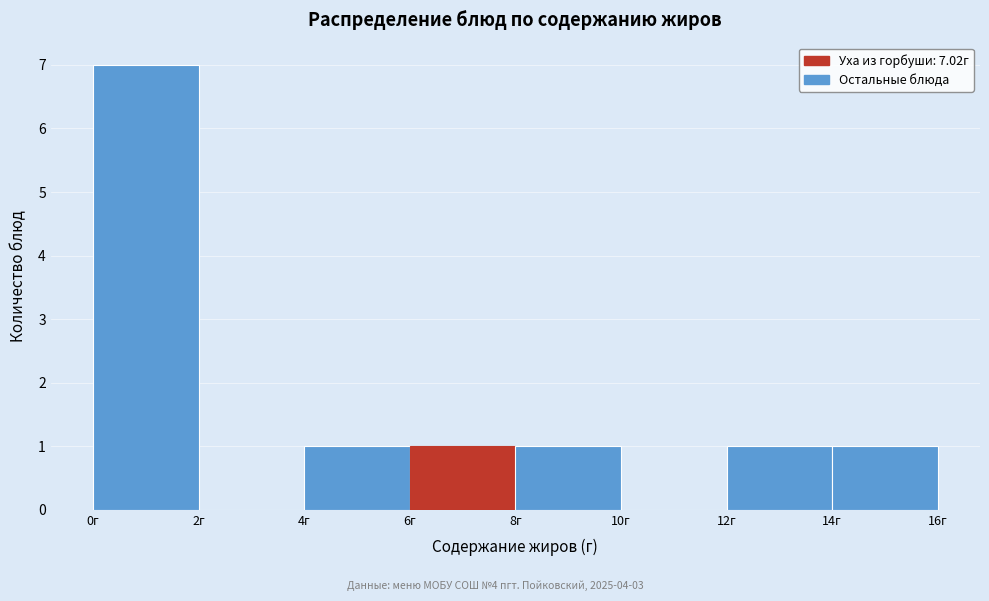

Which range on the x-axis has the tallest bar?

0 to 2